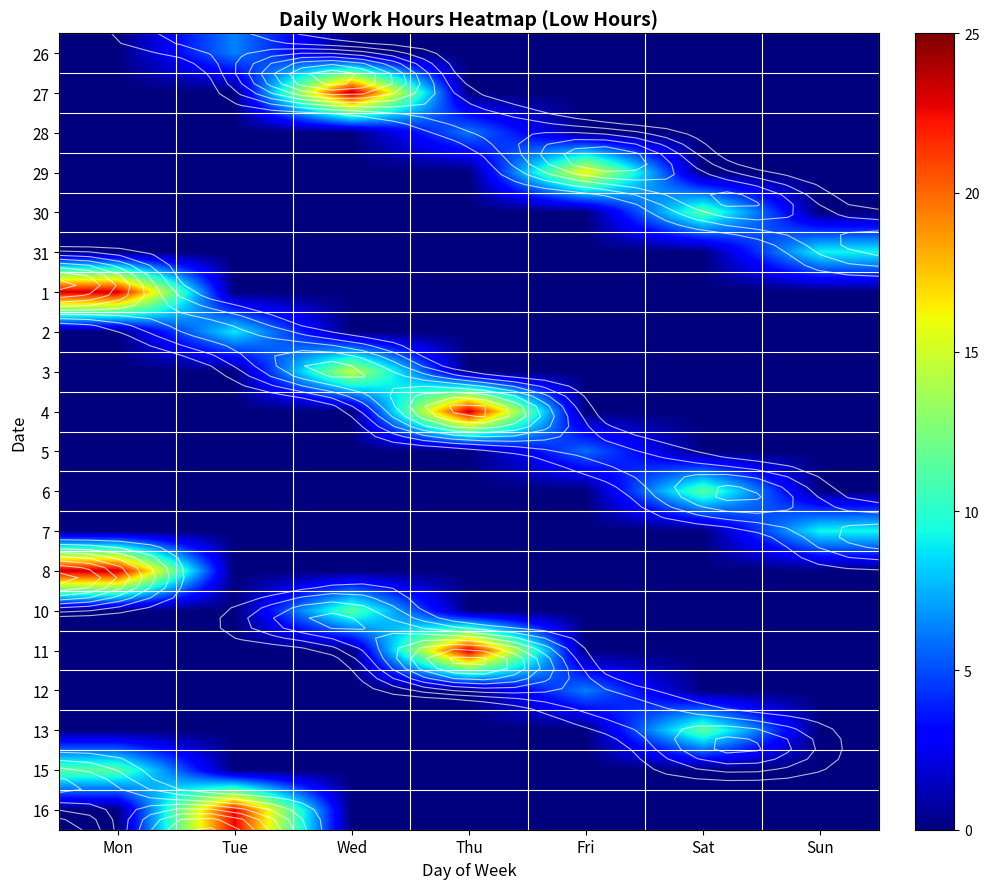

At which category does the chart reach its minimum across all series?

Mon